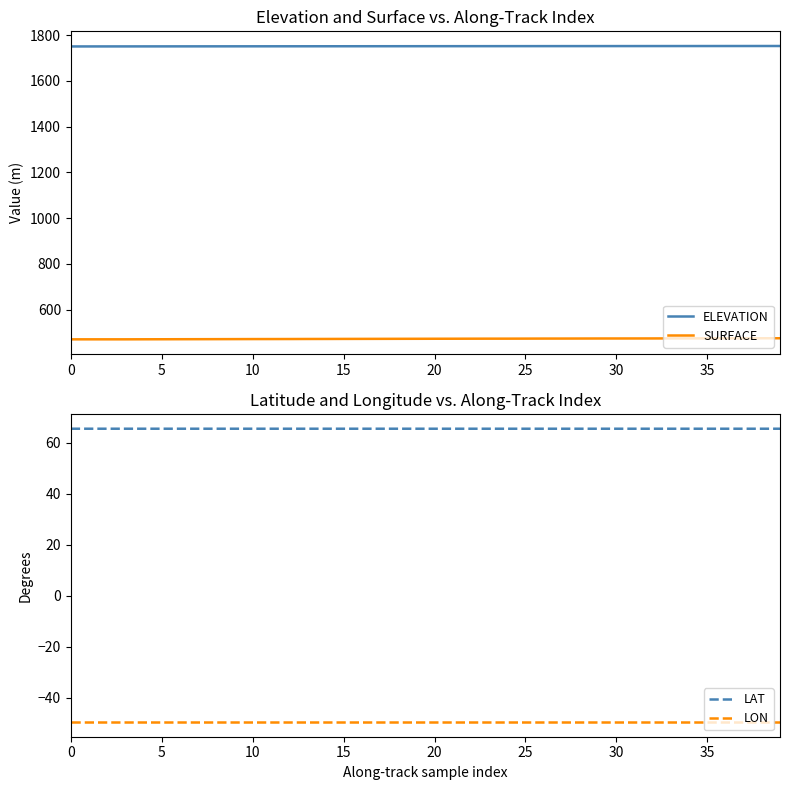

The value of SURFACE at 15 is 653.0. True or false?

False